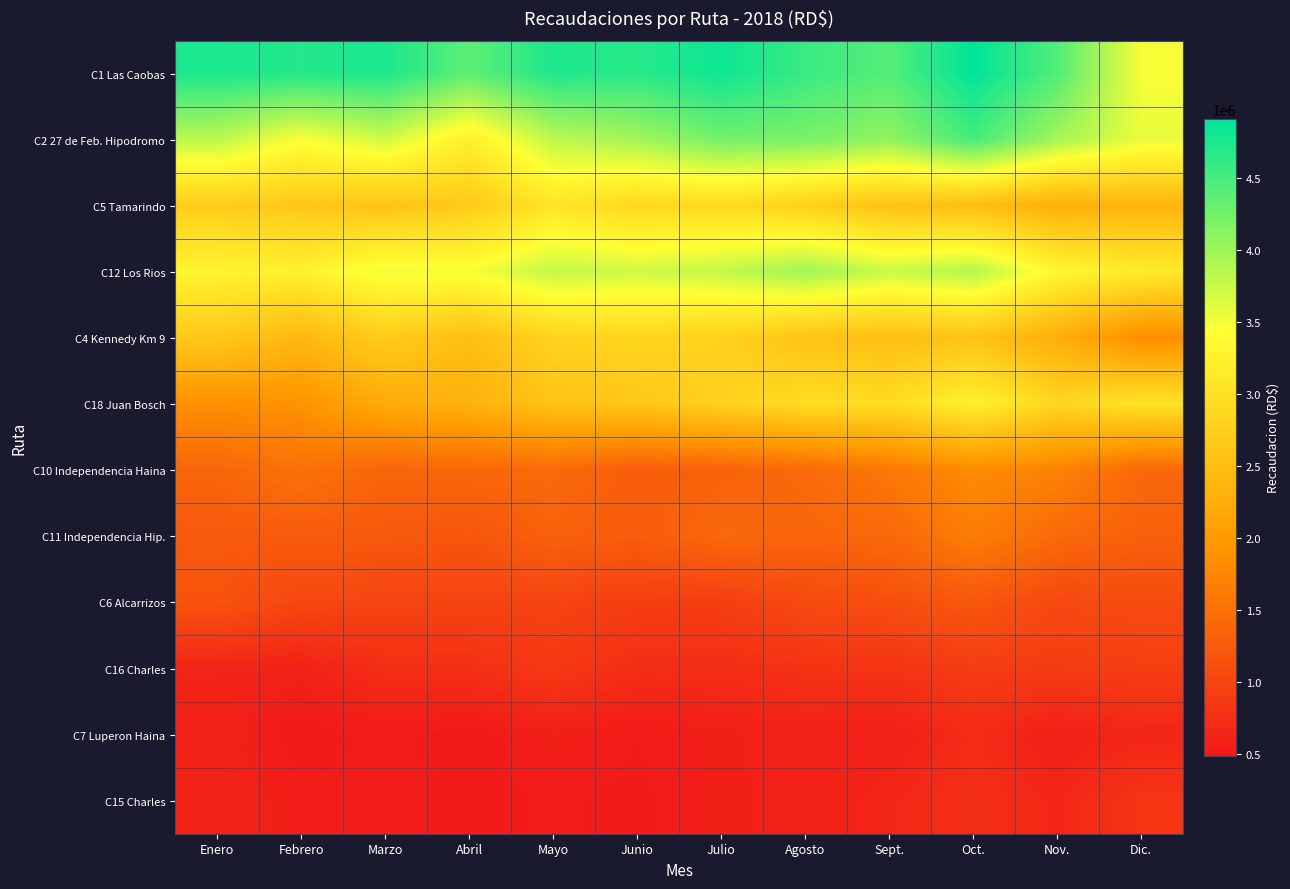

Which series has the largest total across all categories?

C1 Las Caobas